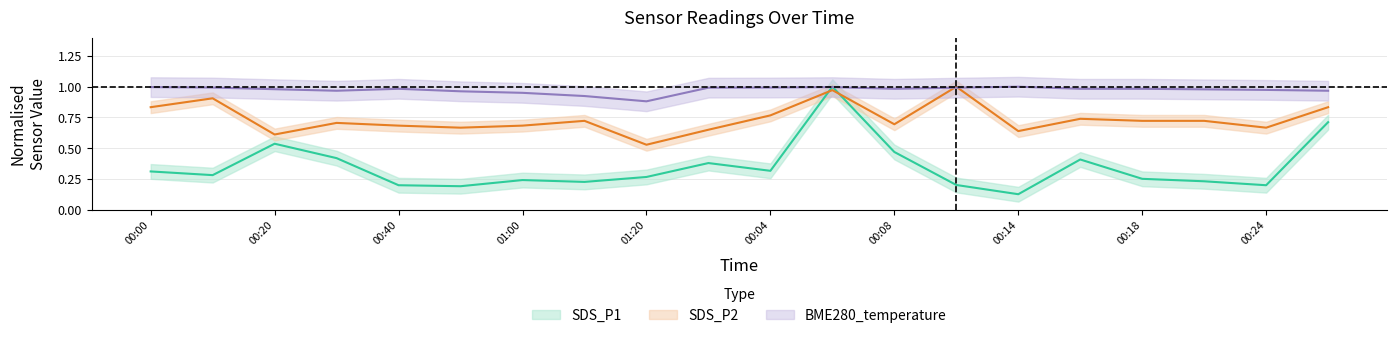

What is the label of the 12th point from the left?

00:06